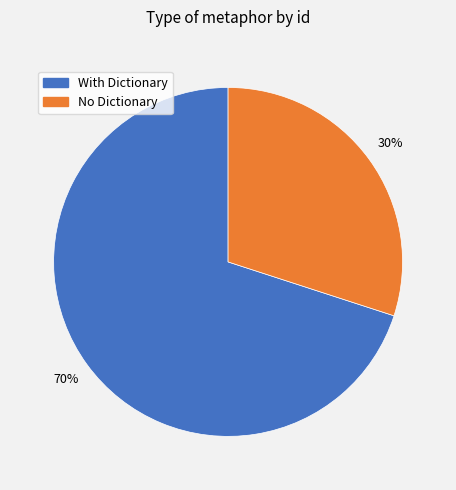

The With Dictionary slice represents 76% of the pie. True or false?

False